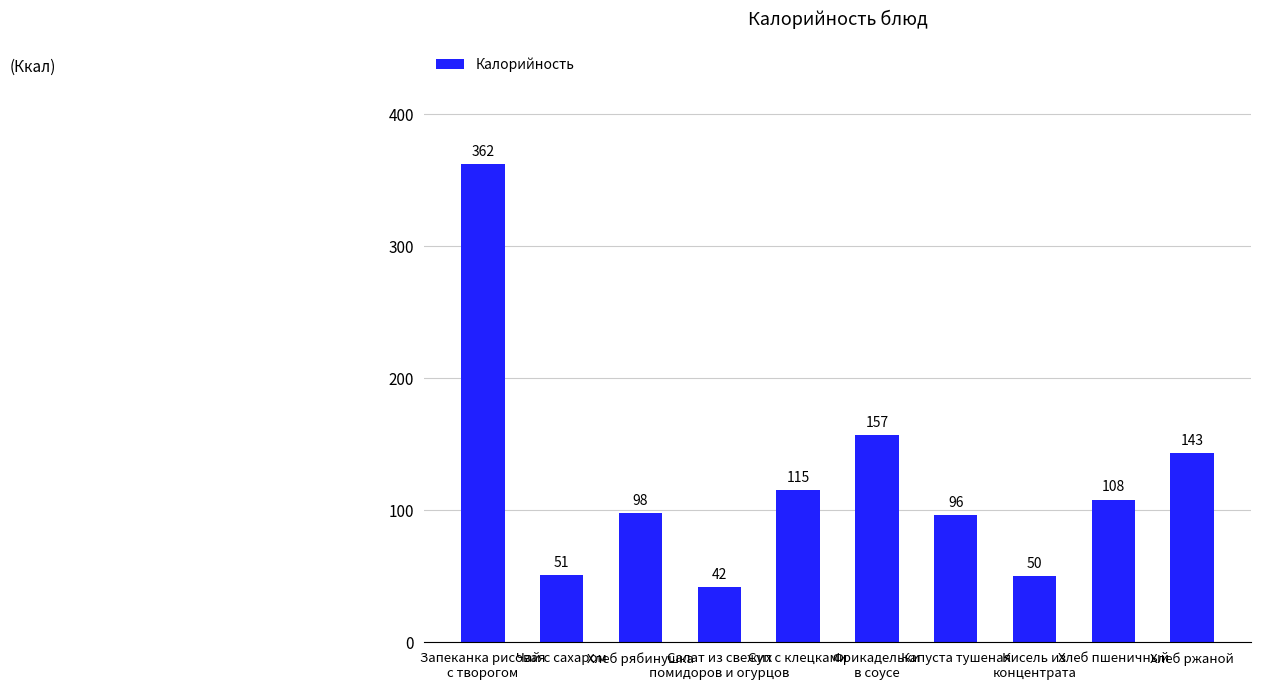

What is the label of the 5th bar from the right?

Фрикадельки
в соусе